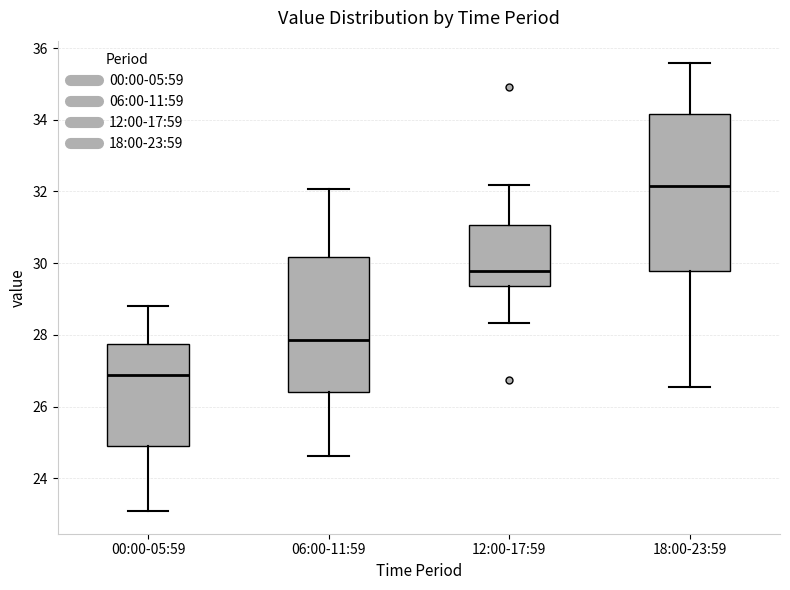

Which box is the tallest, from its lower edge to its upper edge?

18:00-23:59